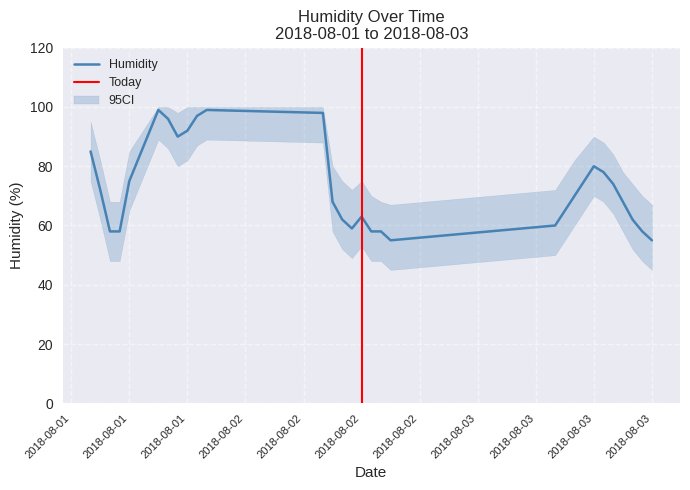

What is the difference between the second highest and minimum values in the humid_lower series?

44